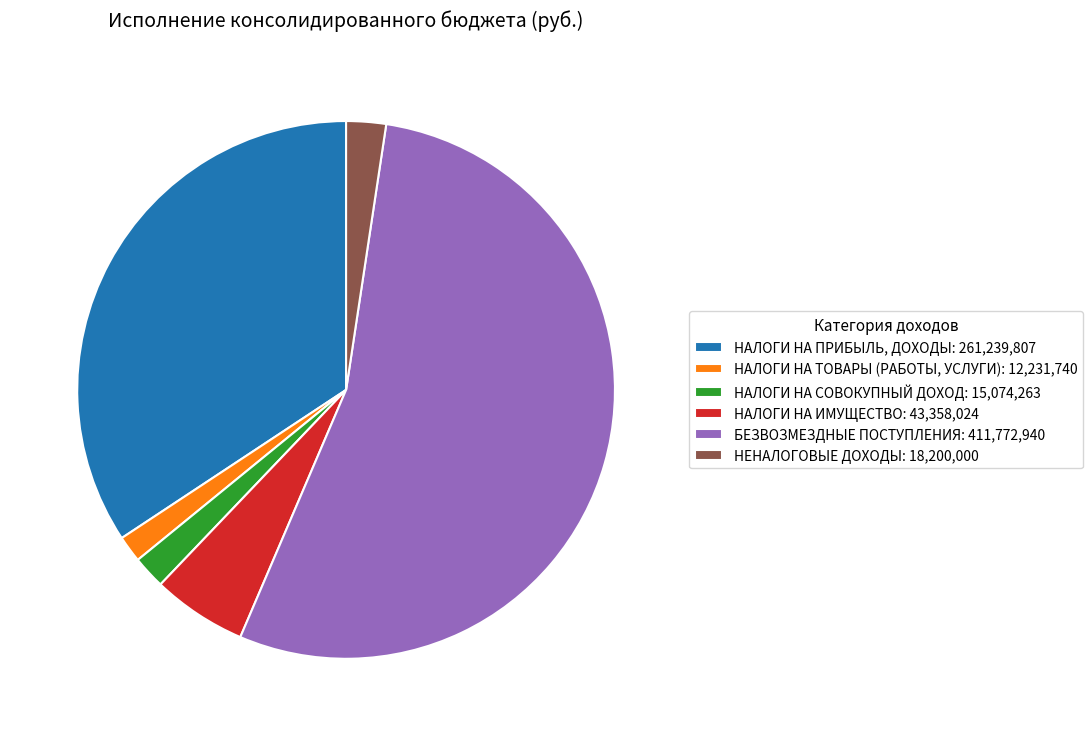

What is the ratio of the value at НАЛОГИ НА ИМУЩЕСТВО: 43,358,024 to the value at НАЛОГИ НА СОВОКУПНЫЙ ДОХОД: 15,074,263?

2.9